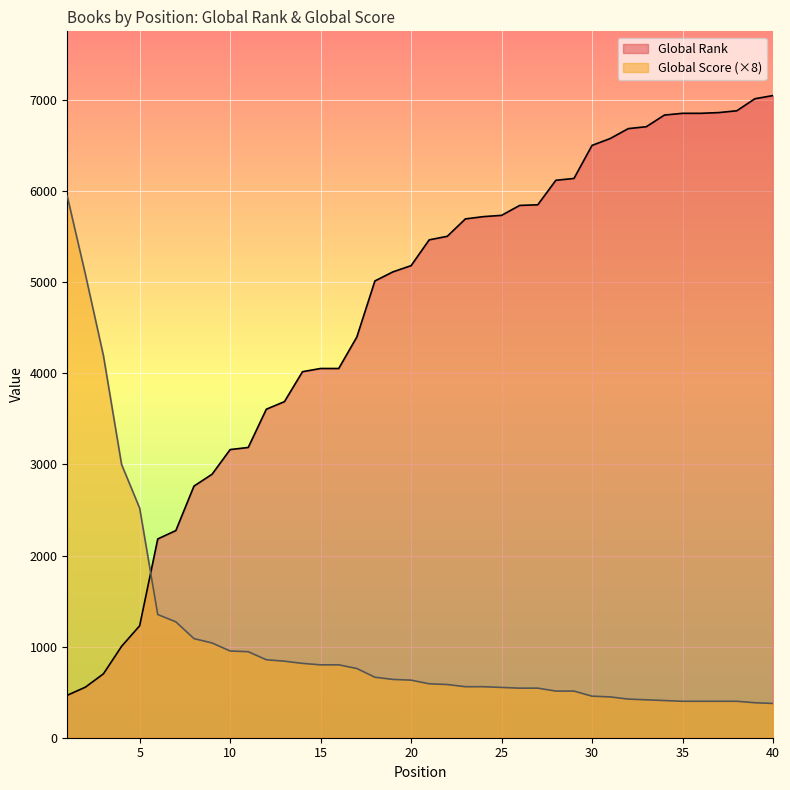

What is the minimum value shown in the chart?

376